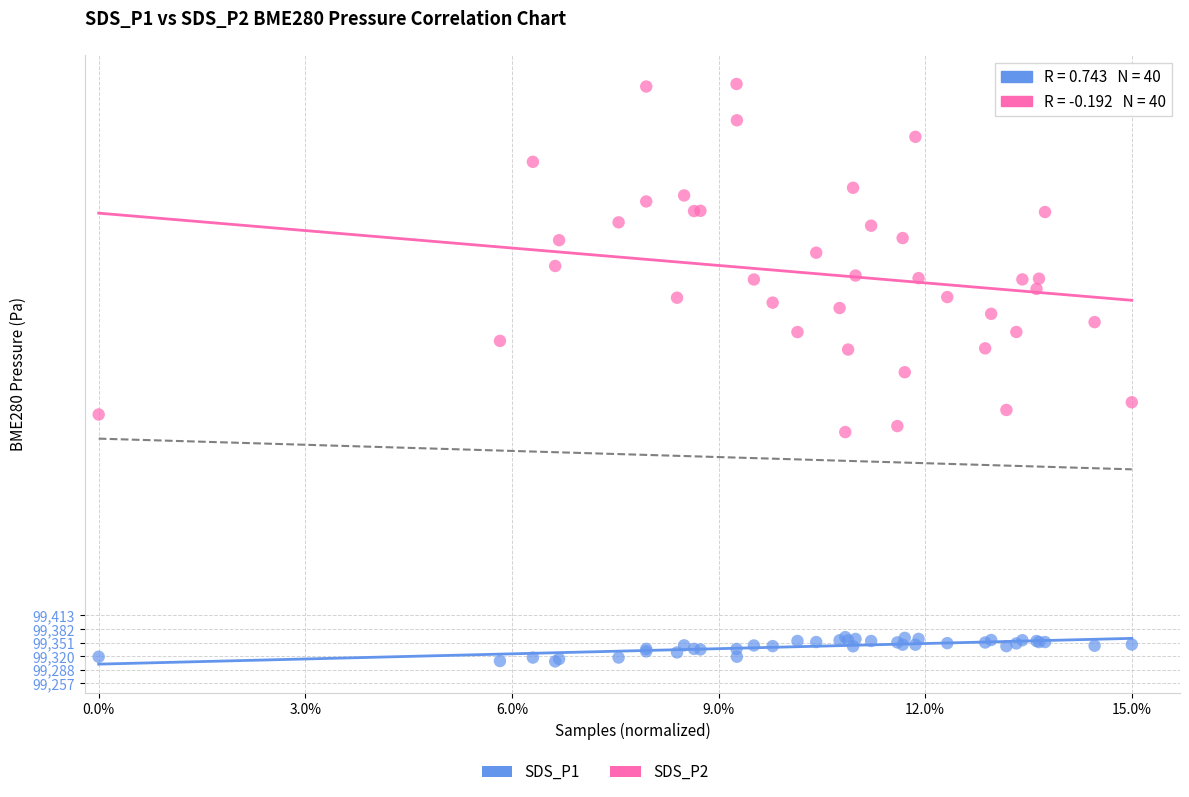

Which series has the widest spread of Y values?

SDS_P2